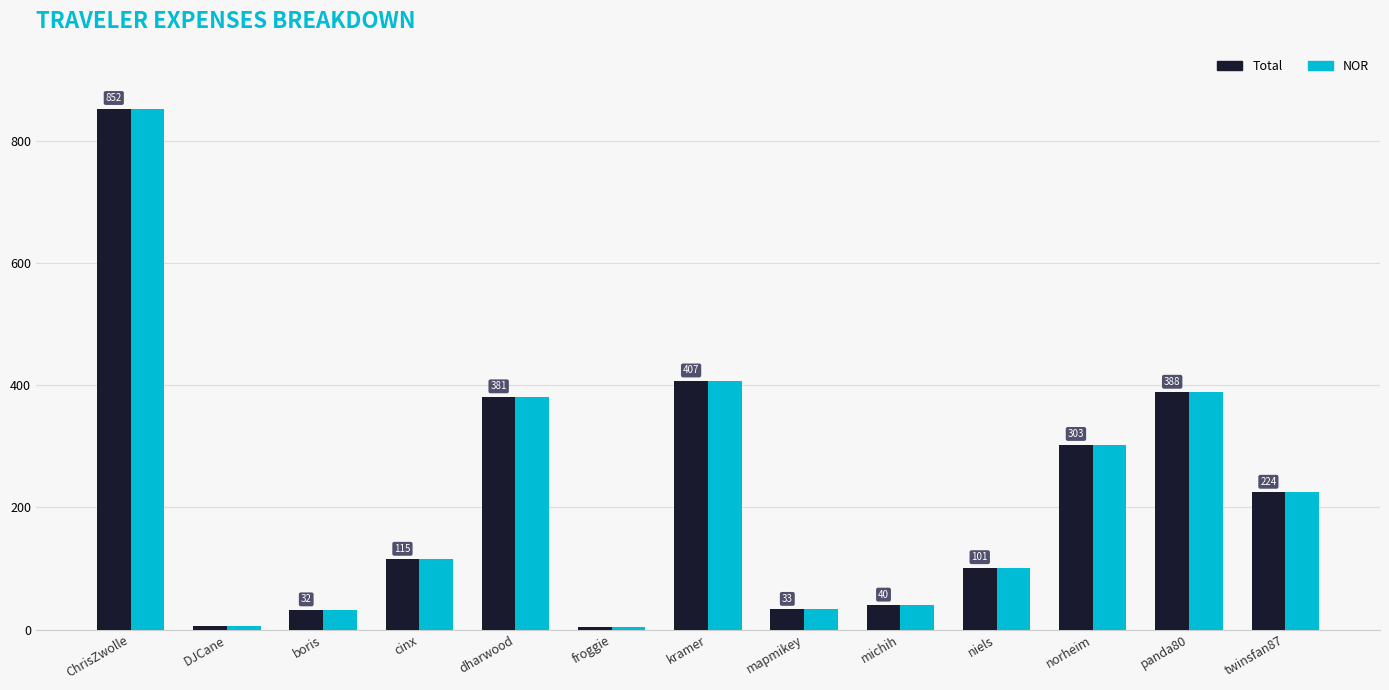

How many bars are there in total?

26